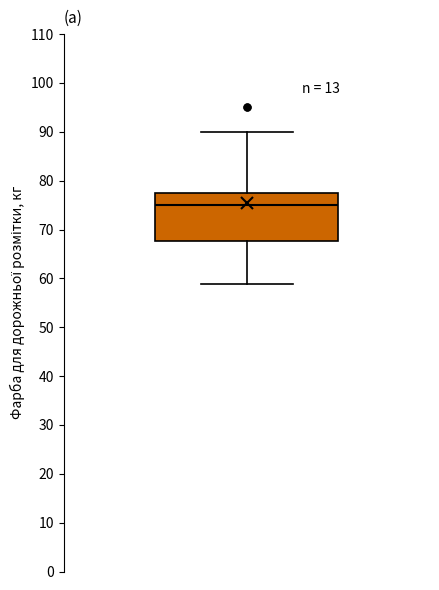

Read this box plot against the y-axis: the position of the median line, the range covered by the box, and the ends of both whiskers. The values are not printed on the chart, so give them approximately, as read against the axis.

median 75, box 68 to 77, whiskers 59 to 90